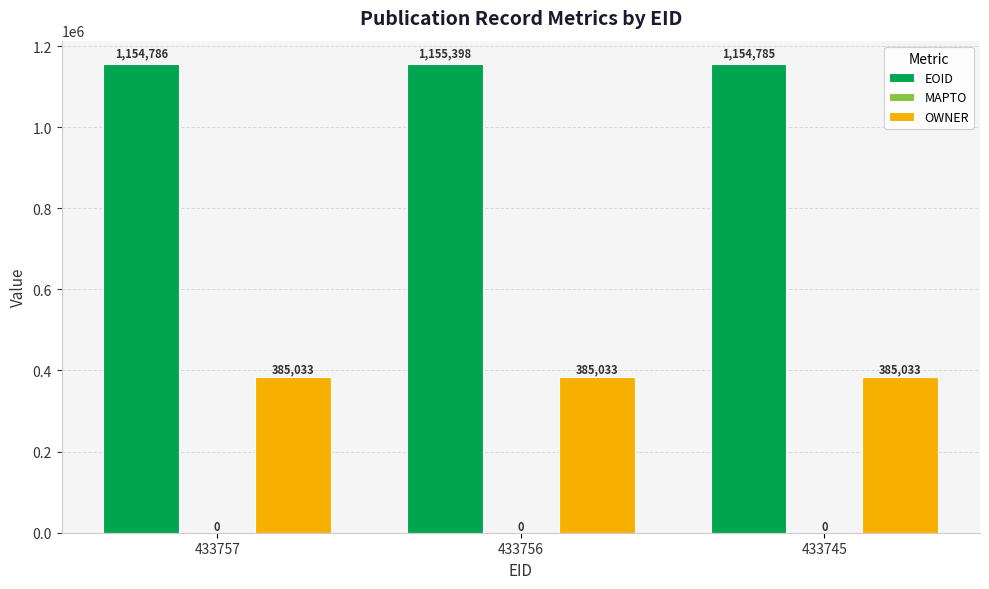

What is the difference between the highest and lowest values at 433756?

770365